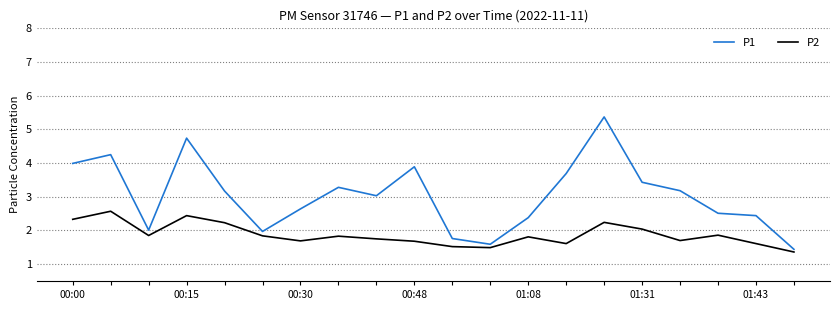

Which series has the largest total across all categories?

P1